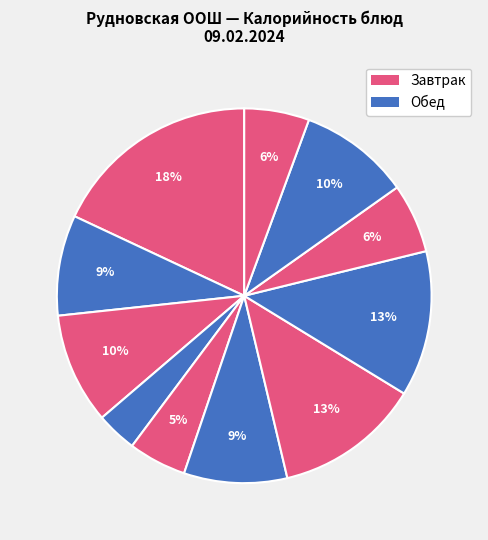

How many segments does this pie chart have?

11